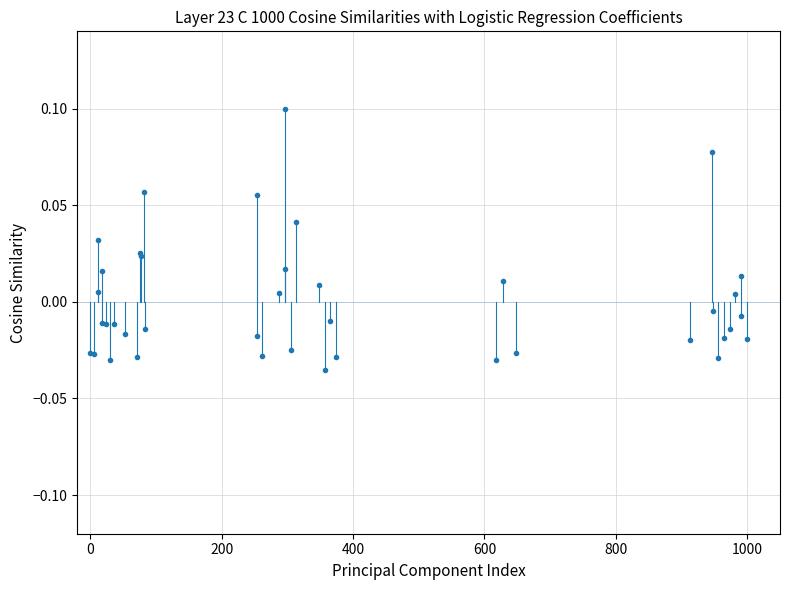

True or false: the data has more than 1 interior local peaks.

True